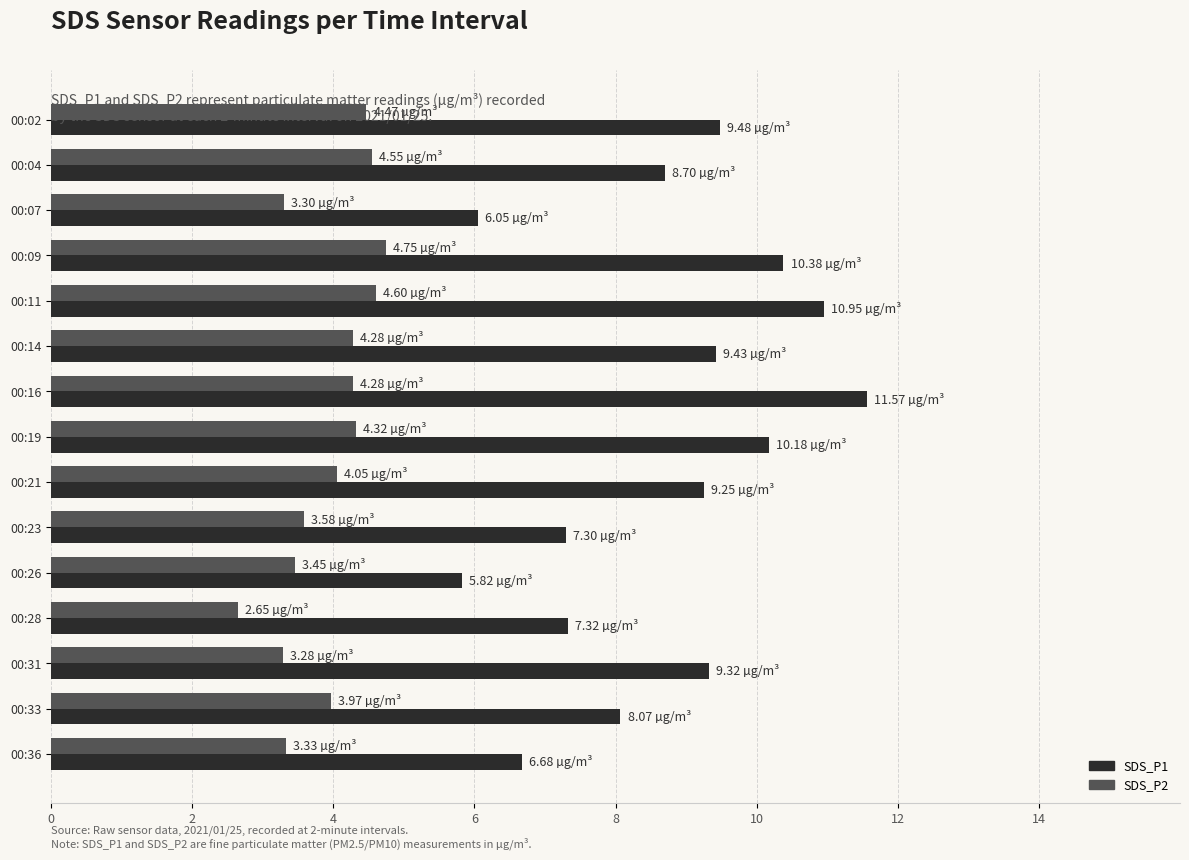

At 00:02, list the series in order from largest to smallest.

SDS_P1, SDS_P2